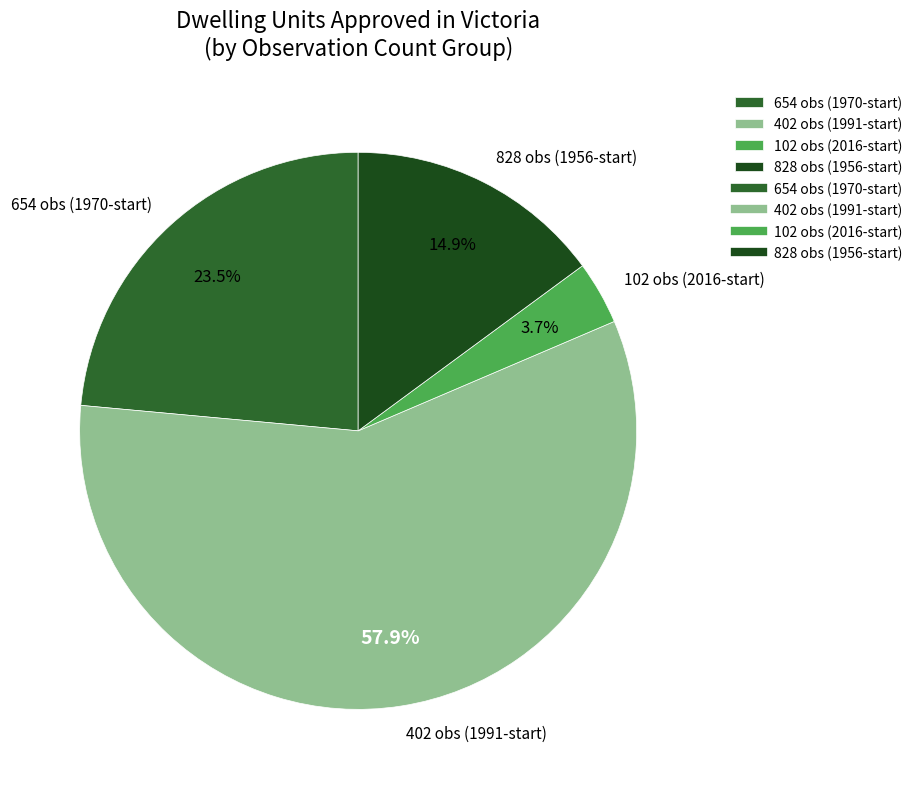

To the nearest percent, what is the average slice percentage?

25%